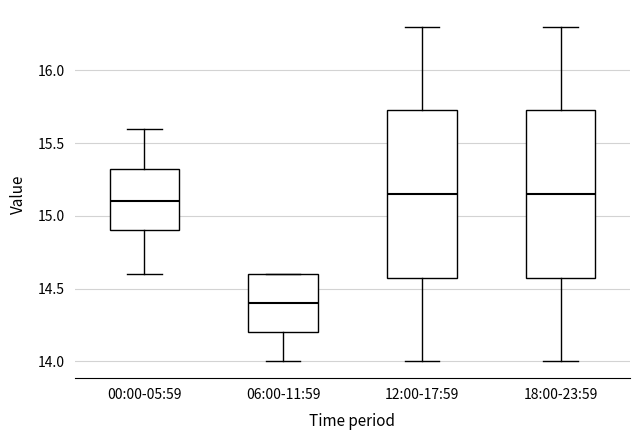

Reading left to right, transcribe this box plot: for each box, give where its median line is, the range the box spans, and where its two whiskers end, as read against the y-axis. The values are not printed on the chart, so give them approximately, as read against the axis.

00:00-05:59: median 15.10, box 14.90 to 15.35, whiskers 14.60 to 15.60
06:00-11:59: median 14.40, box 14.20 to 14.60, whiskers 14.00 to 14.60
12:00-17:59: median 15.15, box 14.60 to 15.75, whiskers 14.00 to 16.30
18:00-23:59: median 15.15, box 14.60 to 15.75, whiskers 14.00 to 16.30